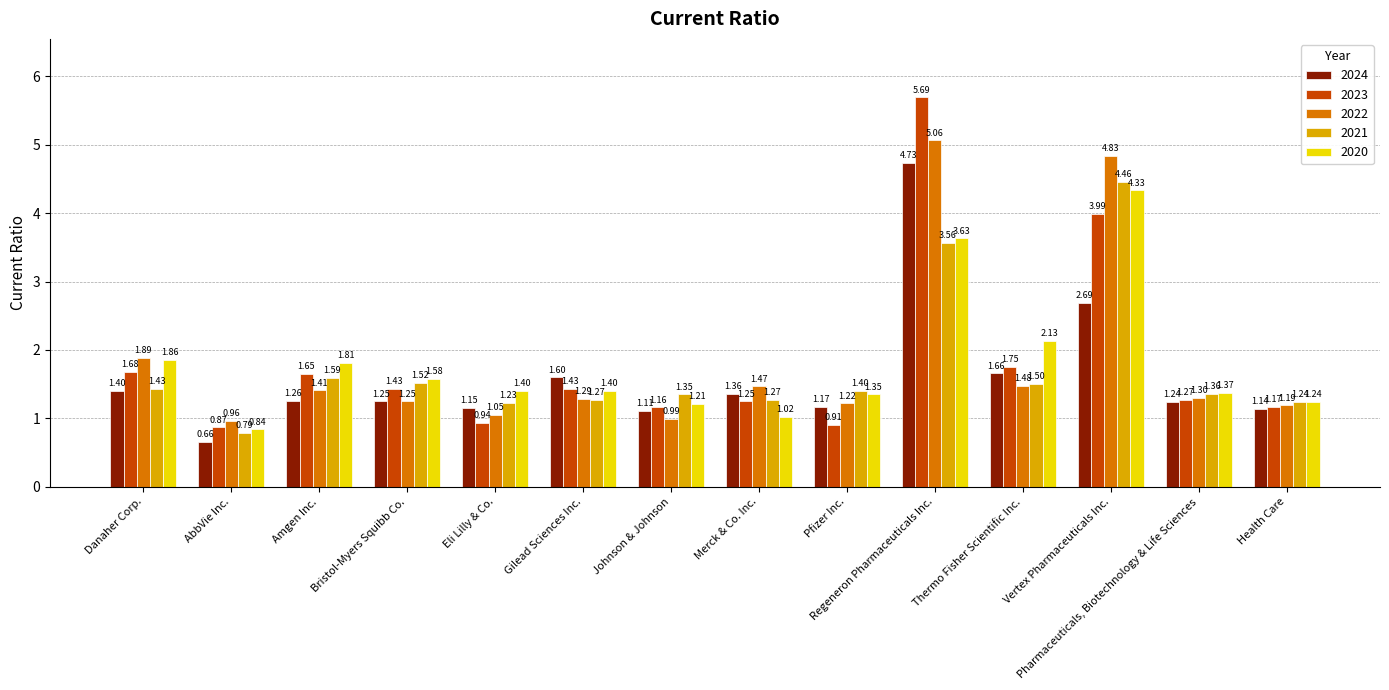

What is the difference between the second highest and second lowest values in the 2022 series?

3.8